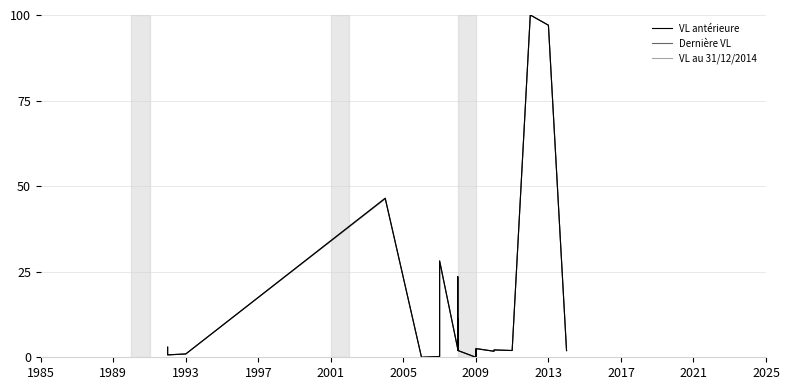

Where is VL au 31/12/2014 nearest to the value 50?

1997